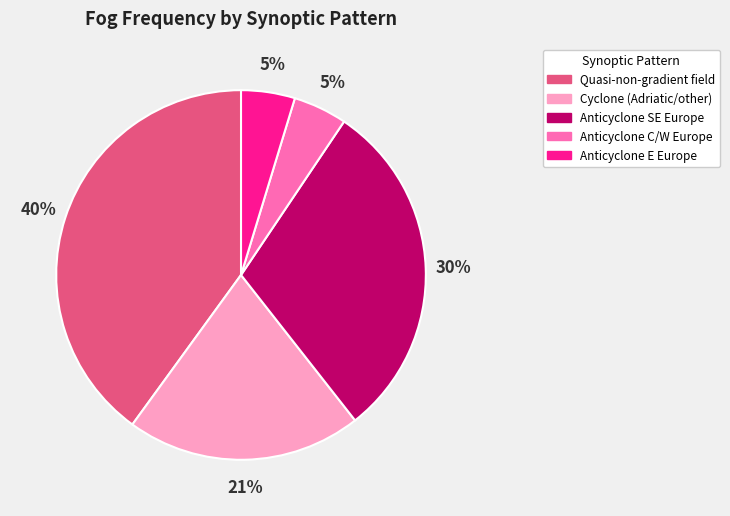

What percentage is the Anticyclone E Europe slice, to the nearest percent?

5%